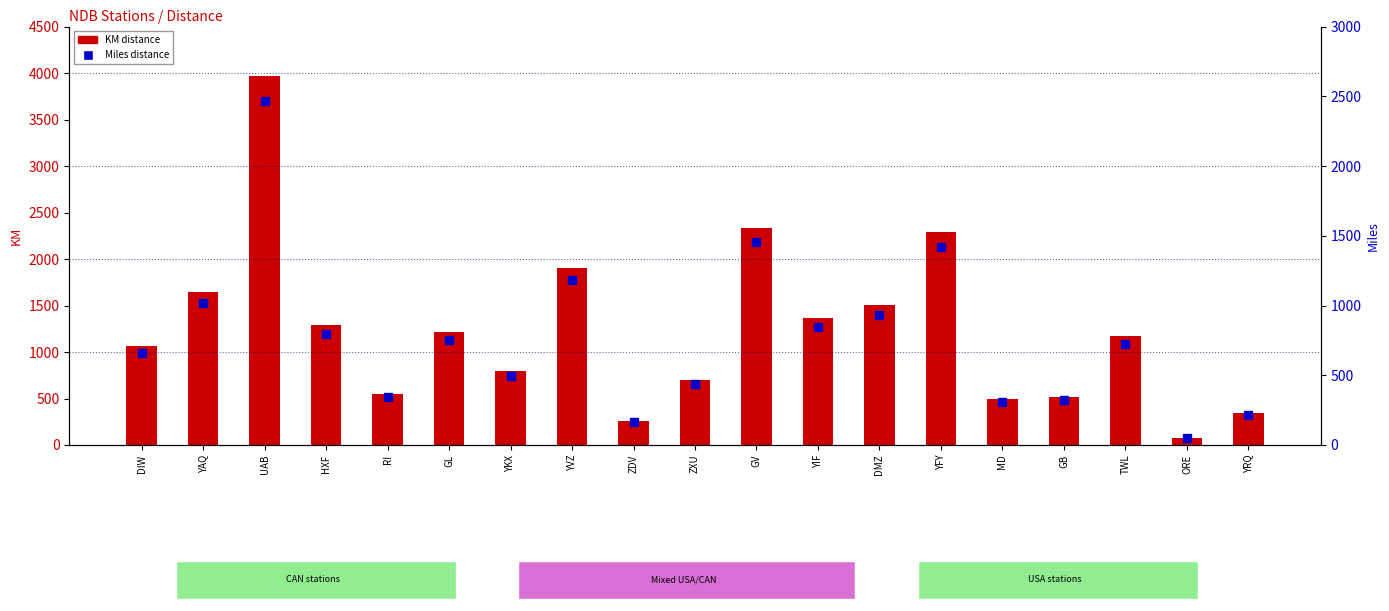

Reading left to right, extract all data points from this chart.

KM distance: 1060	1643	3971	1286	549	1216	796	1904	263	704	2336	1362	1504	2288	498	516	1167	80	343
Miles distance: 659	1021	2467	799	341	756	495	1183	164	437	1452	846	935	1422	310	321	725	50	213